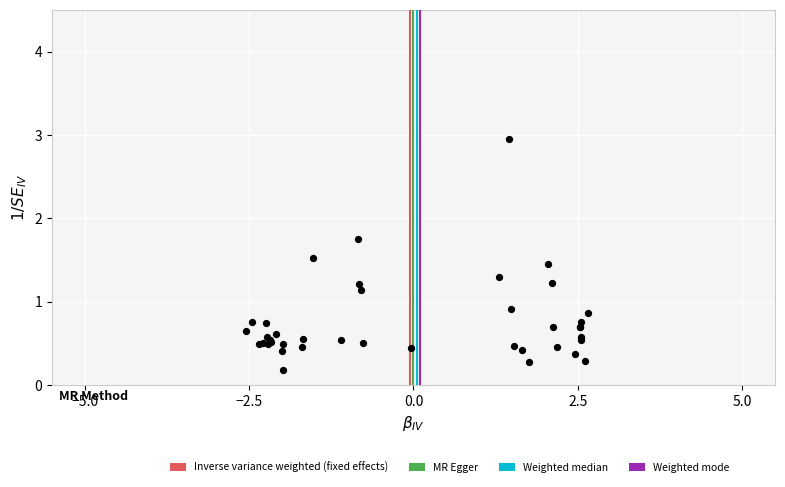

What Y value in the scatter plot is closest to 1?

0.9